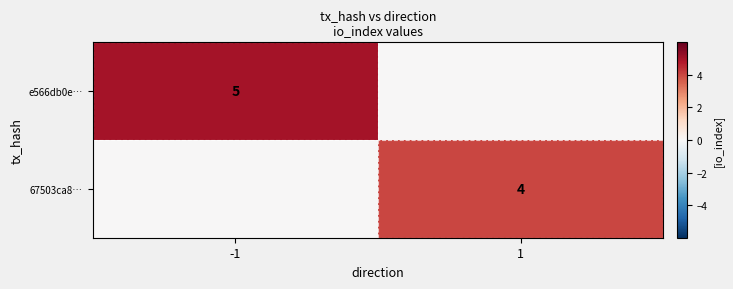

Is it true that 67503ca8… equals 6 at 1?

False